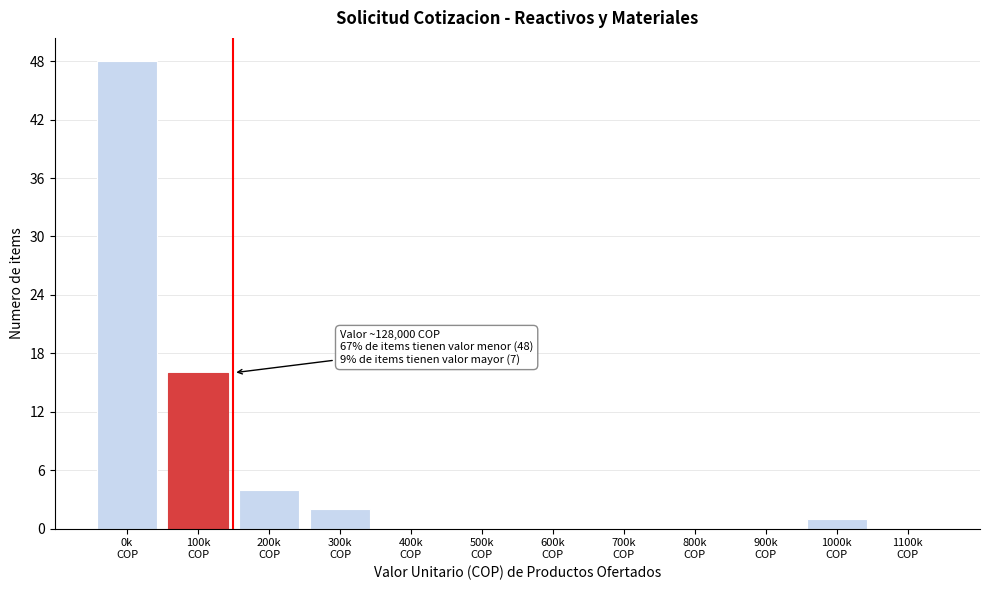

What is the greatest value displayed?

48